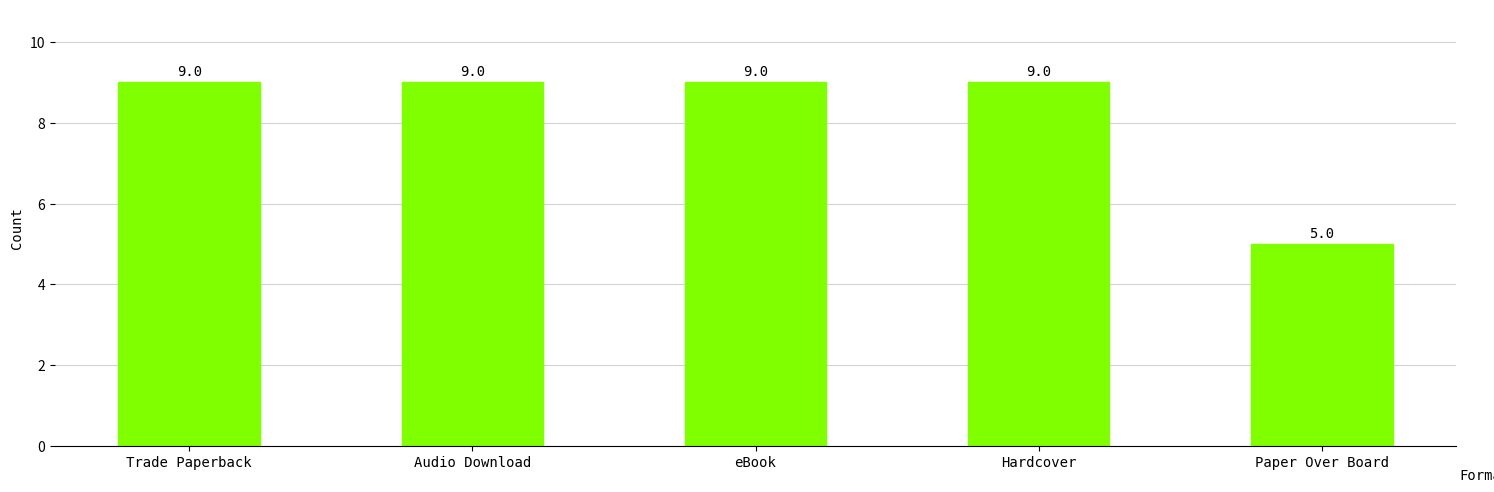

How many distinct data groups are displayed?

1